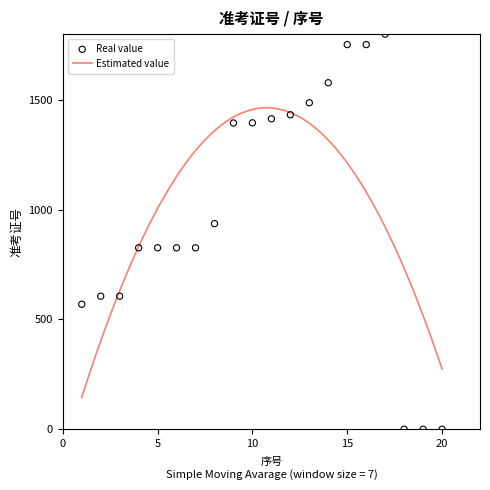

What is the change in value from 9 to 19?

-1395.2